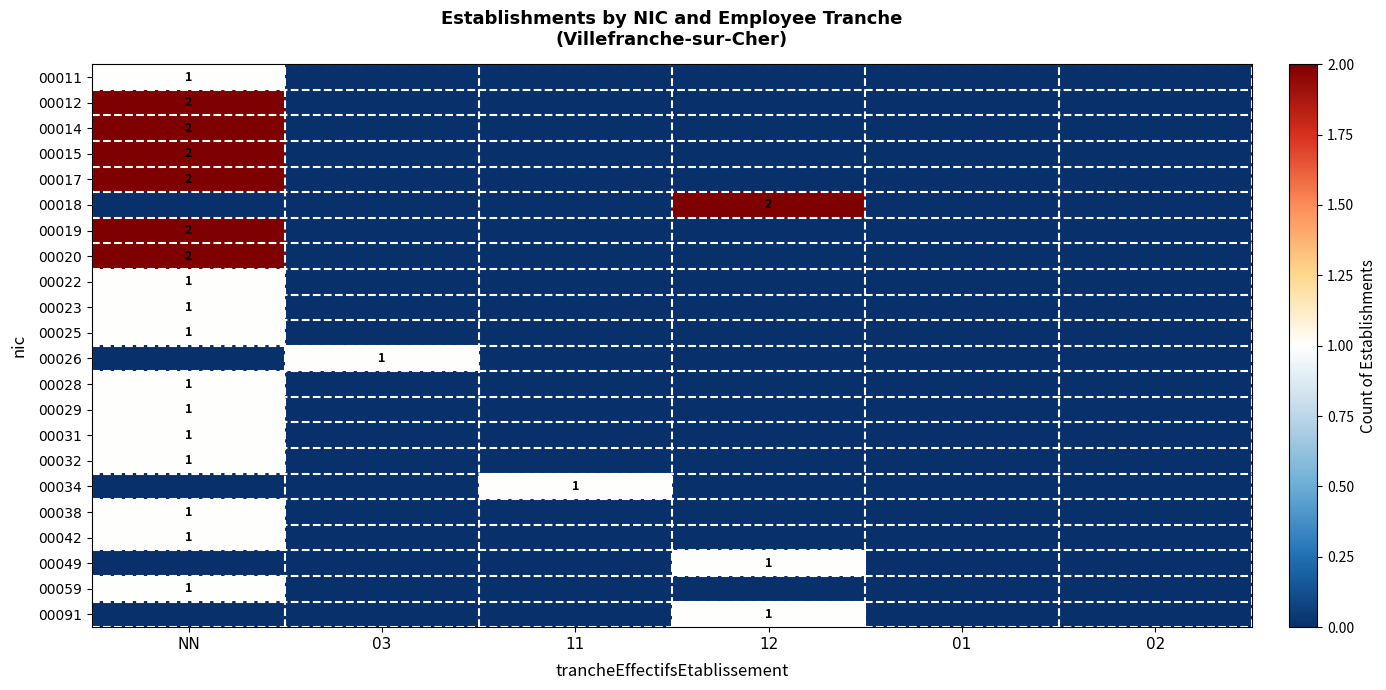

Count the number of data series in this chart.

22